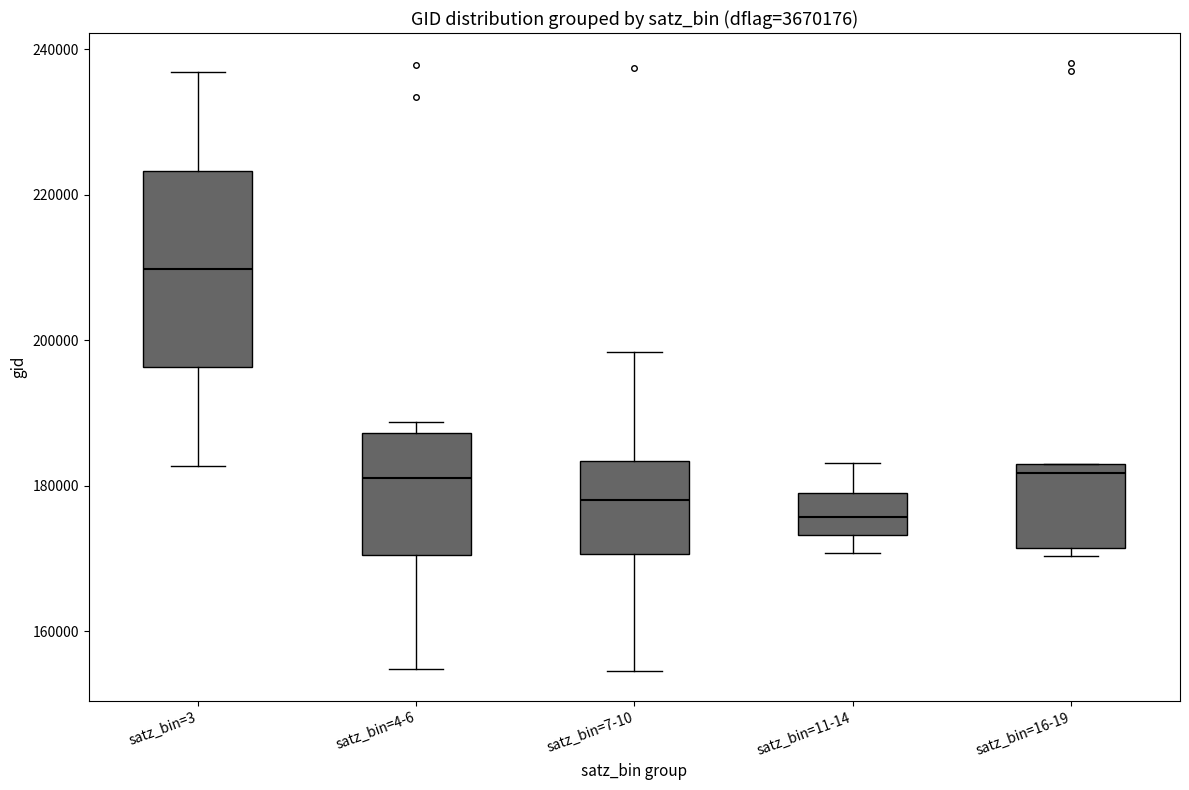

Which box's median line is the lowest?

satz_bin=11-14